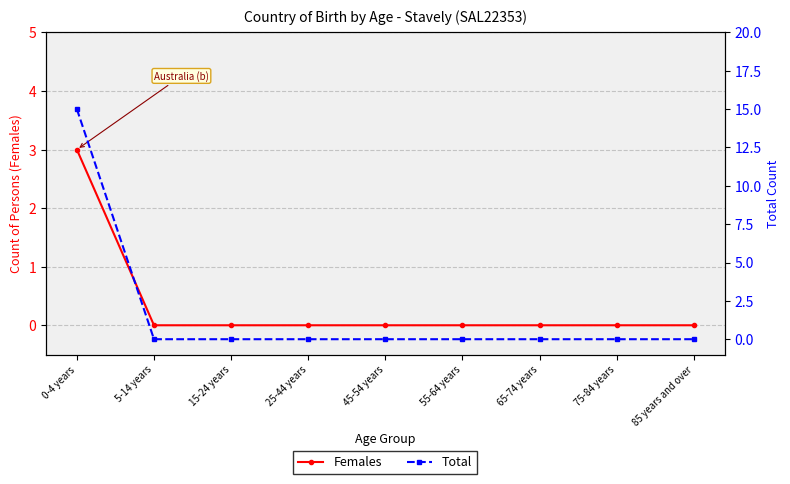

Count the Females values in the range 0 to 1.

8